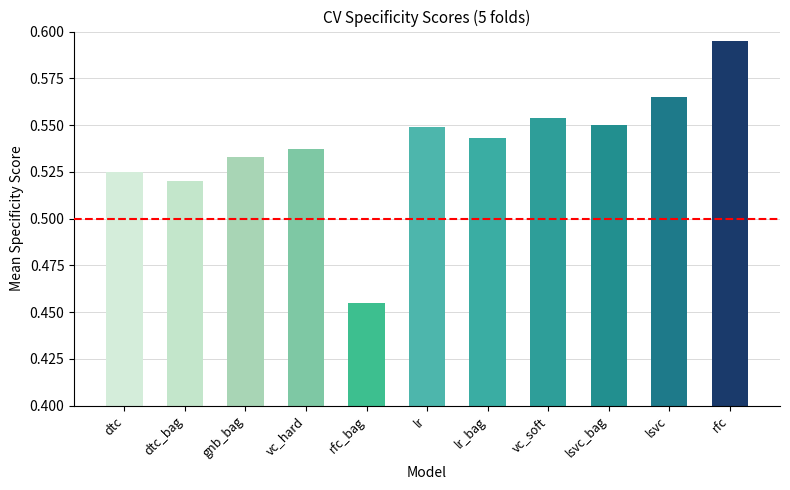

The value at dtc_bag is 0.1. True or false?

False